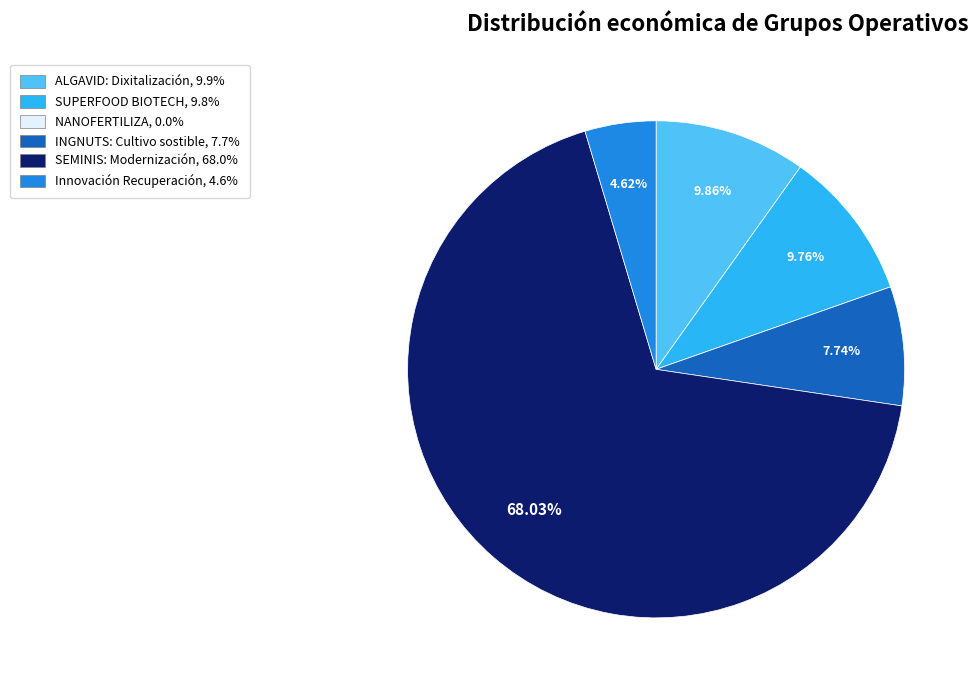

Is it true that ALGAVID: Dixitalización is 16% of the pie?

False